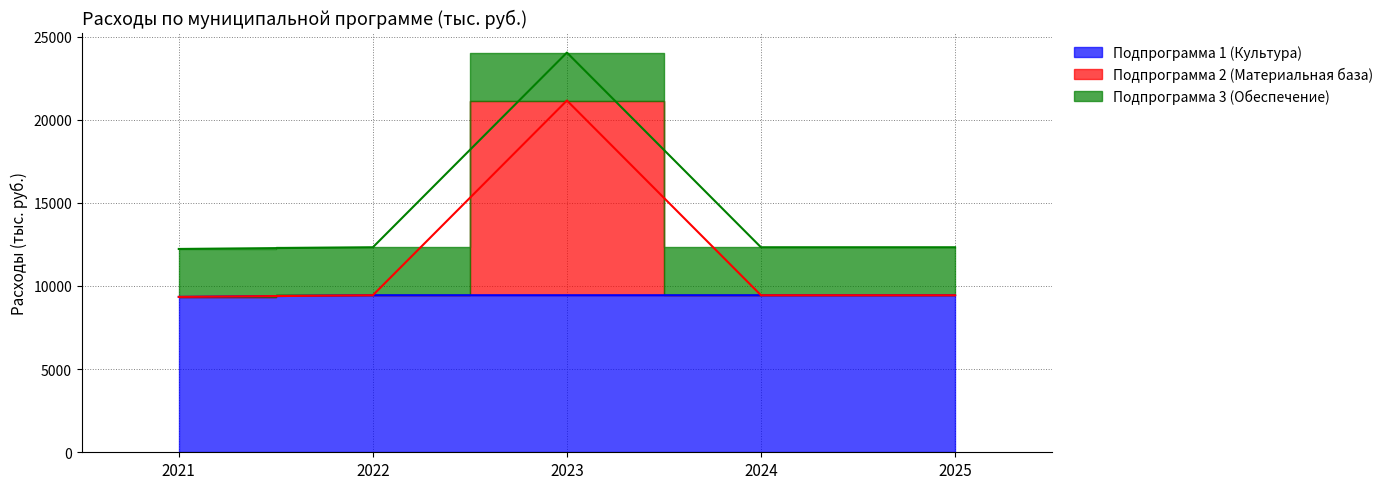

At which category does the chart reach its minimum across all series?

2021